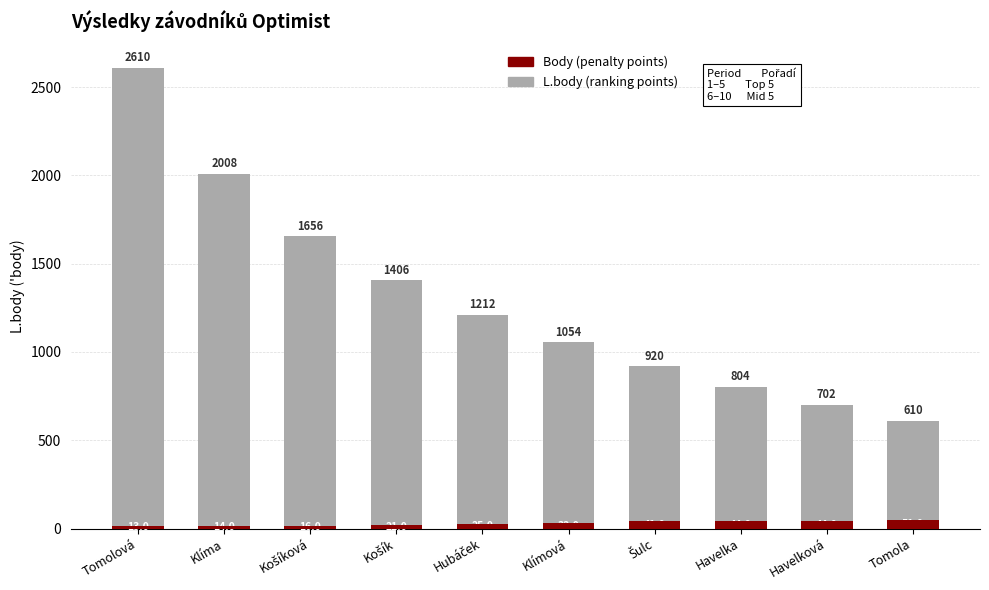

At Hubáček, list the series in order from smallest to largest.

Body, L.body